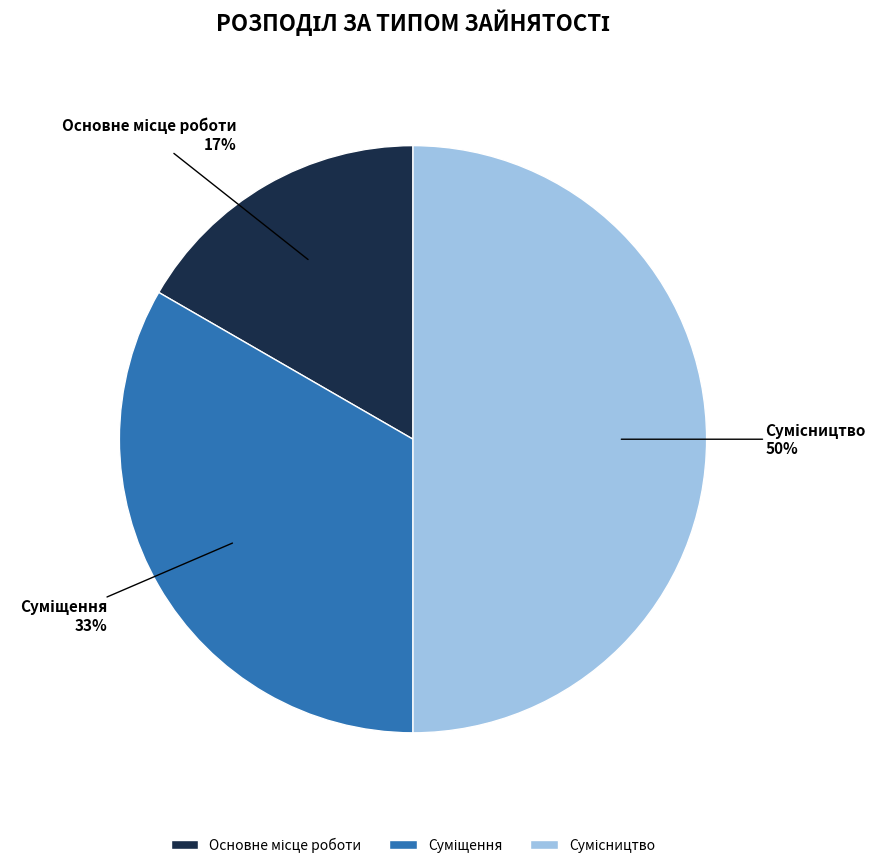

To the nearest percent, what is the difference between the largest and smallest slice percentages?

33%